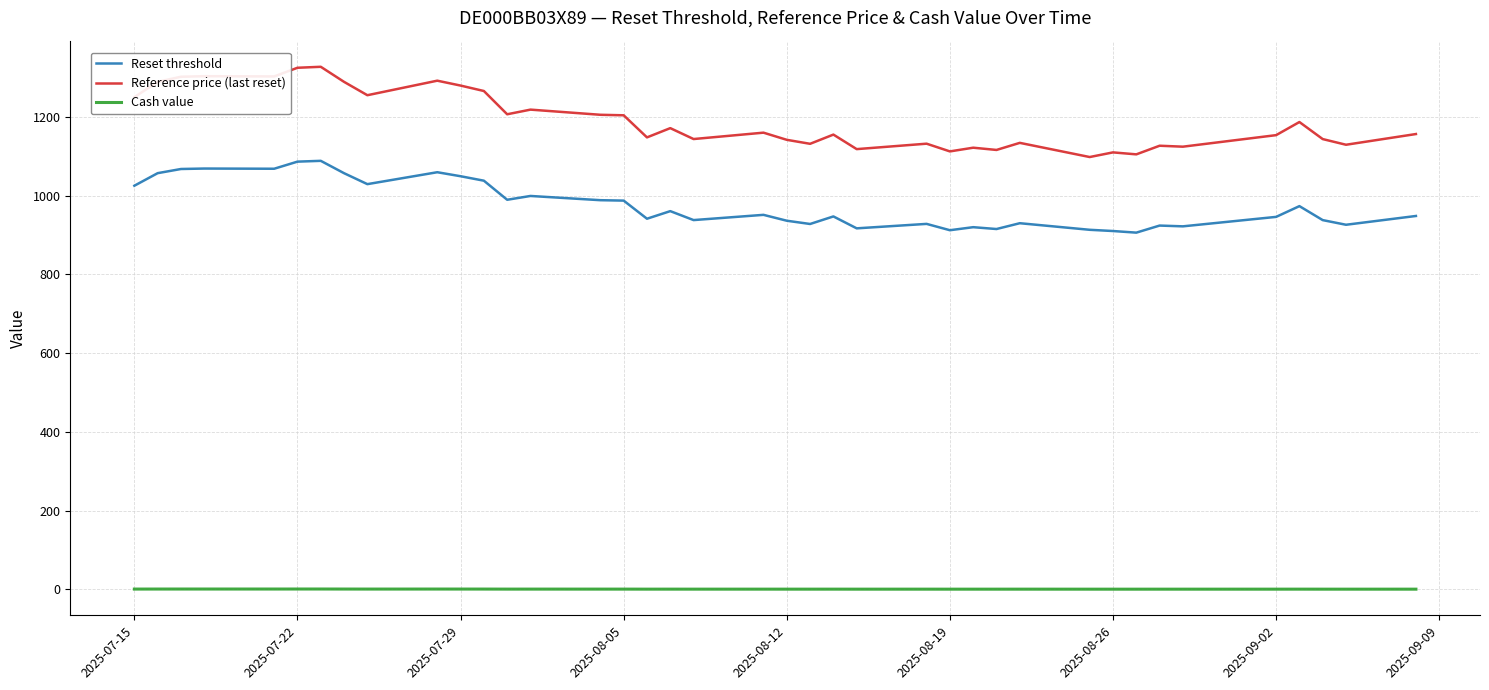

What is the highest value of the Reference price (last reset) series?

1326.9